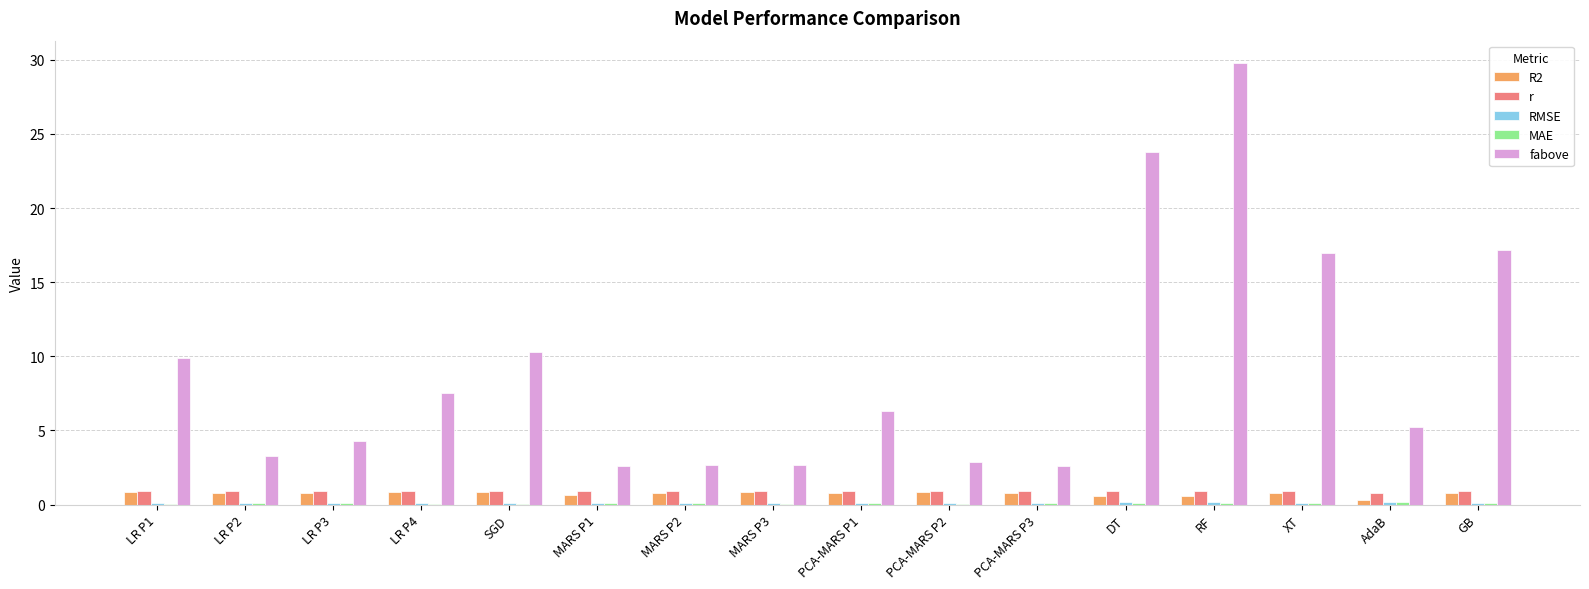

Does the chart contain stacked bars?

No